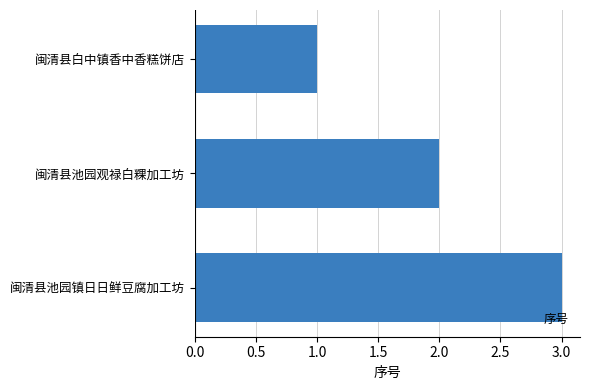

The value at 闽清县白中镇香中香糕饼店 is 0. True or false?

False